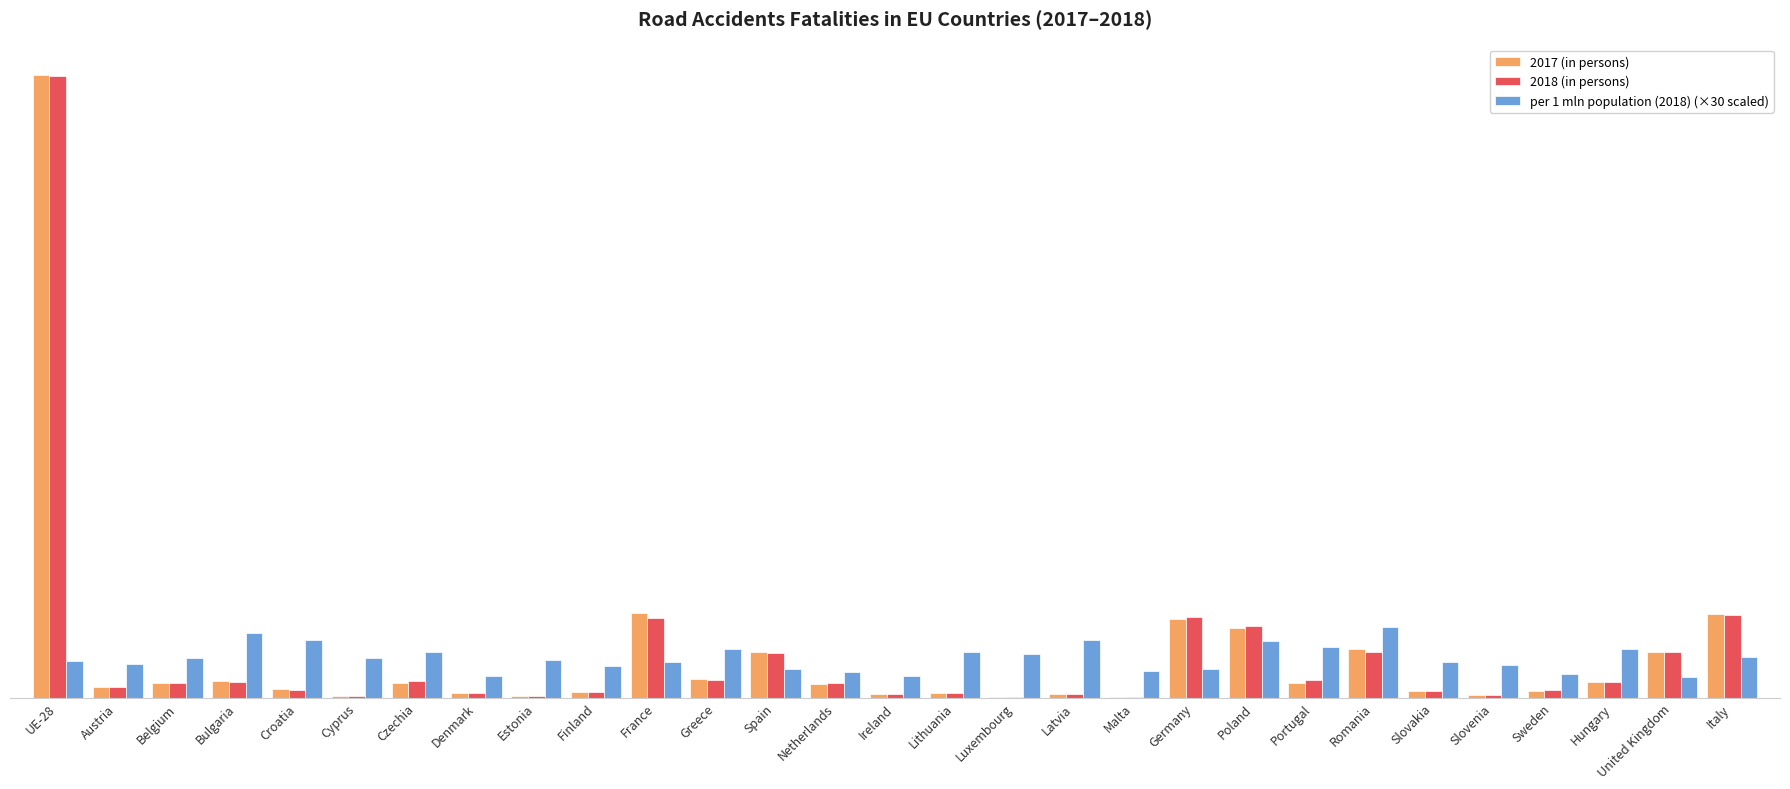

What is the approximate value of per 1 mln population (2018) (×30 scaled) at Netherlands?

1050